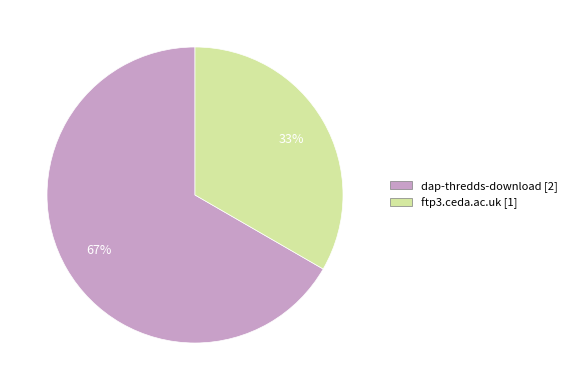

Combined, do ftp3.ceda.ac.uk and dap-thredds-download account for over 50%?

Yes